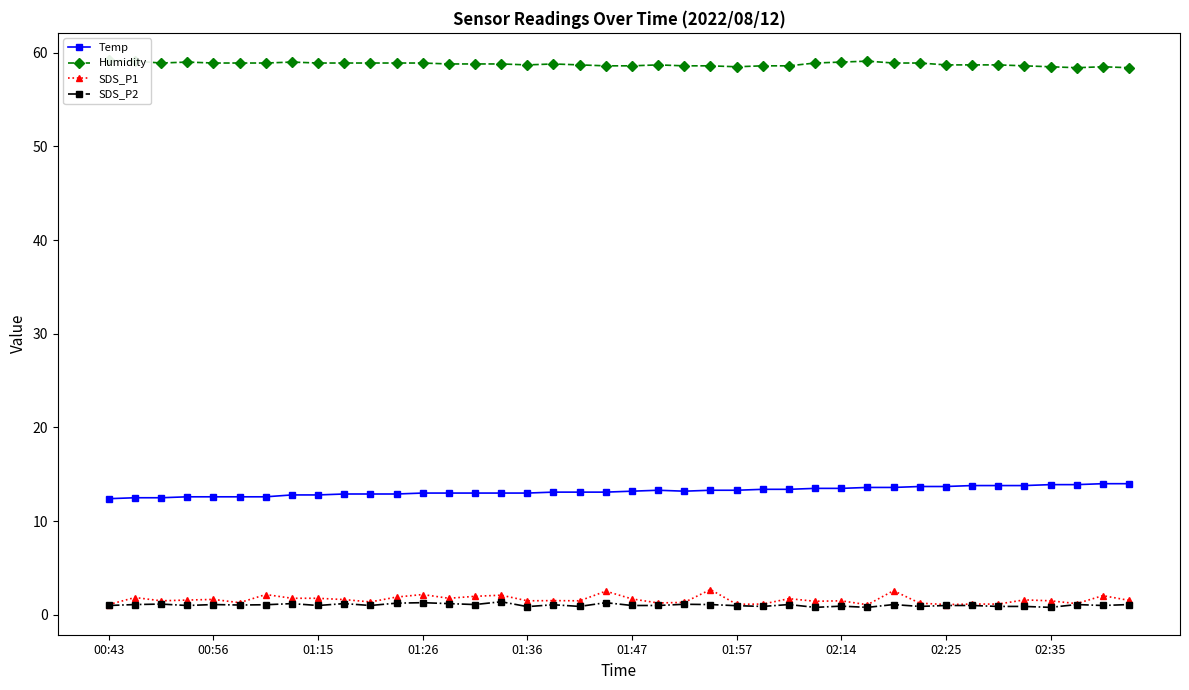

True or false: Humidity and SDS_P1 intersect in this chart.

False